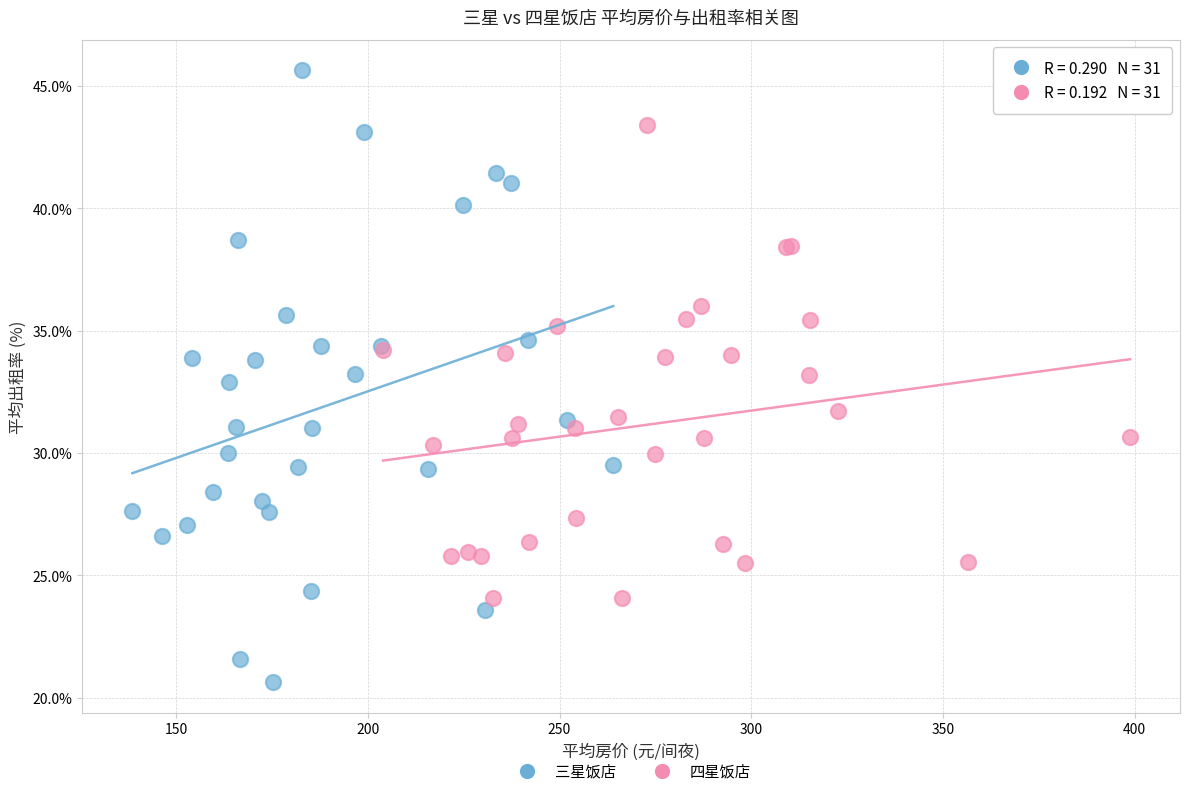

Which series has the widest spread of Y values?

三星饭店